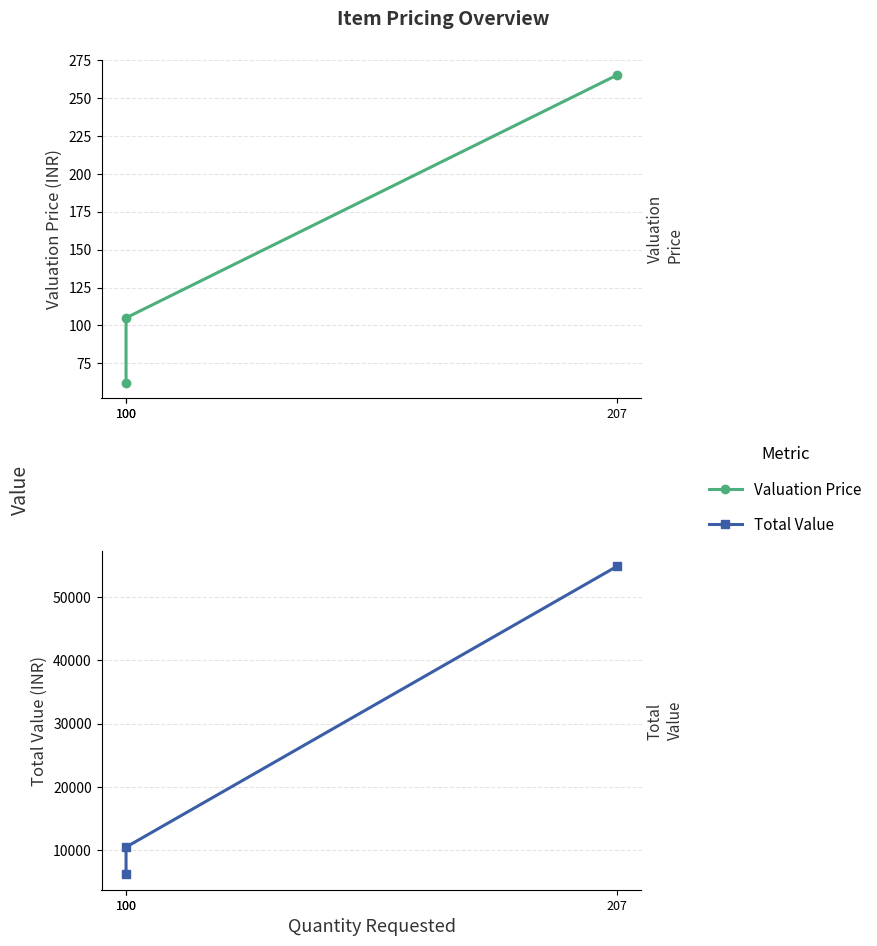

The value of Total Value at 207 is 54855. True or false?

True